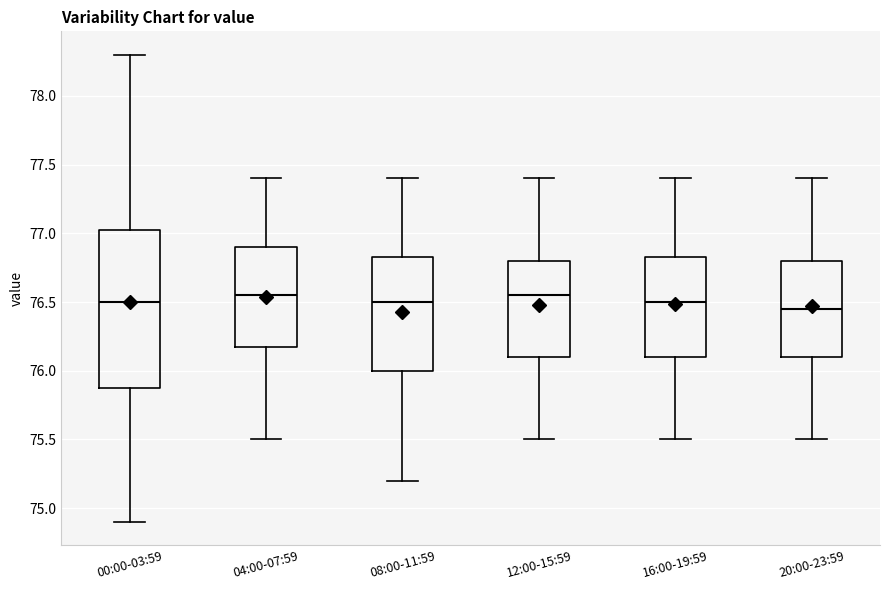

Reading left to right, read every box against the y-axis: the position of its median line, the range the box covers, and the ends of its whiskers. The values are not printed on the chart, so give them approximately, as read against the axis.

00:00-03:59: median 76.50, box 75.90 to 77.05, whiskers 74.90 to 78.30
04:00-07:59: median 76.55, box 76.20 to 76.90, whiskers 75.50 to 77.40
08:00-11:59: median 76.50, box 76.00 to 76.85, whiskers 75.20 to 77.40
12:00-15:59: median 76.55, box 76.10 to 76.80, whiskers 75.50 to 77.40
16:00-19:59: median 76.50, box 76.10 to 76.85, whiskers 75.50 to 77.40
20:00-23:59: median 76.45, box 76.10 to 76.80, whiskers 75.50 to 77.40